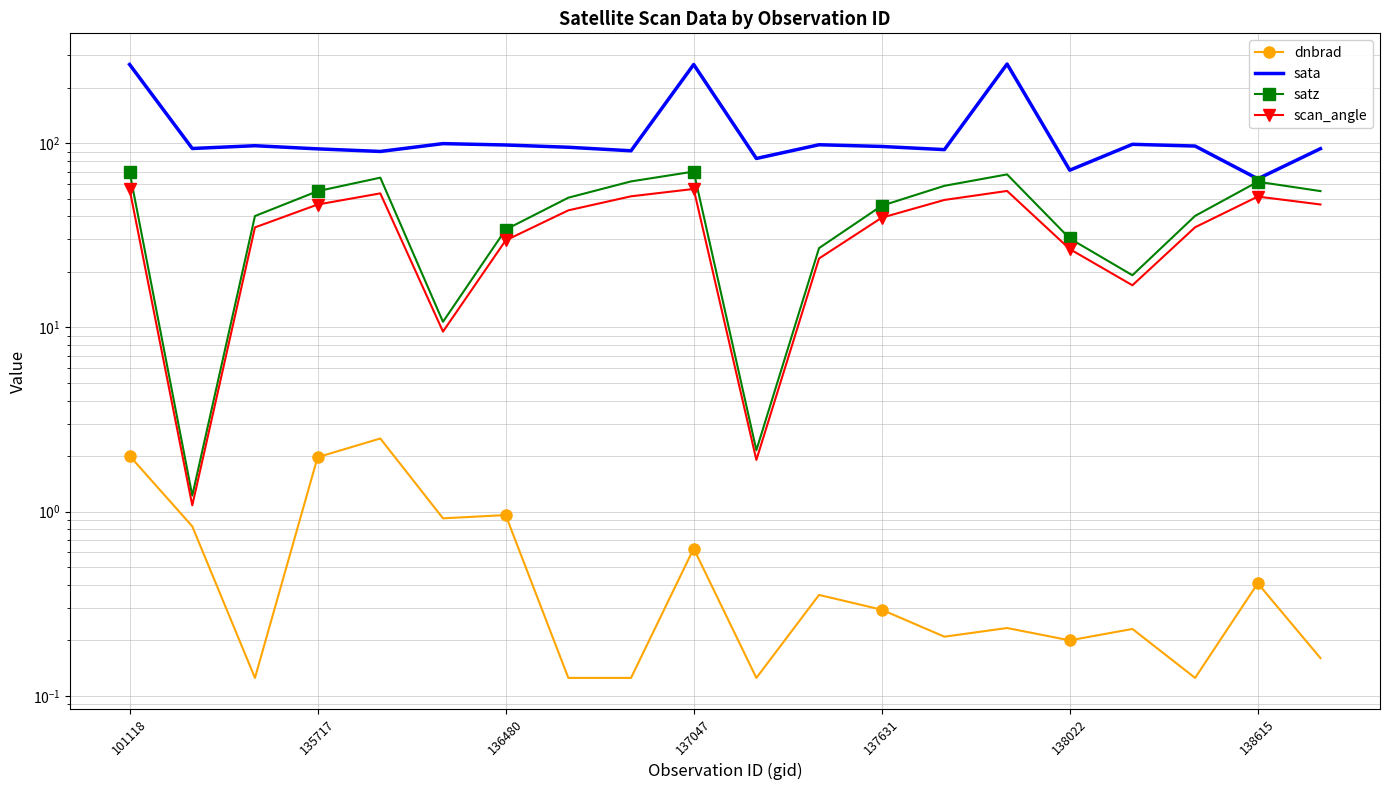

At which category is the sum across all series the highest?

101118